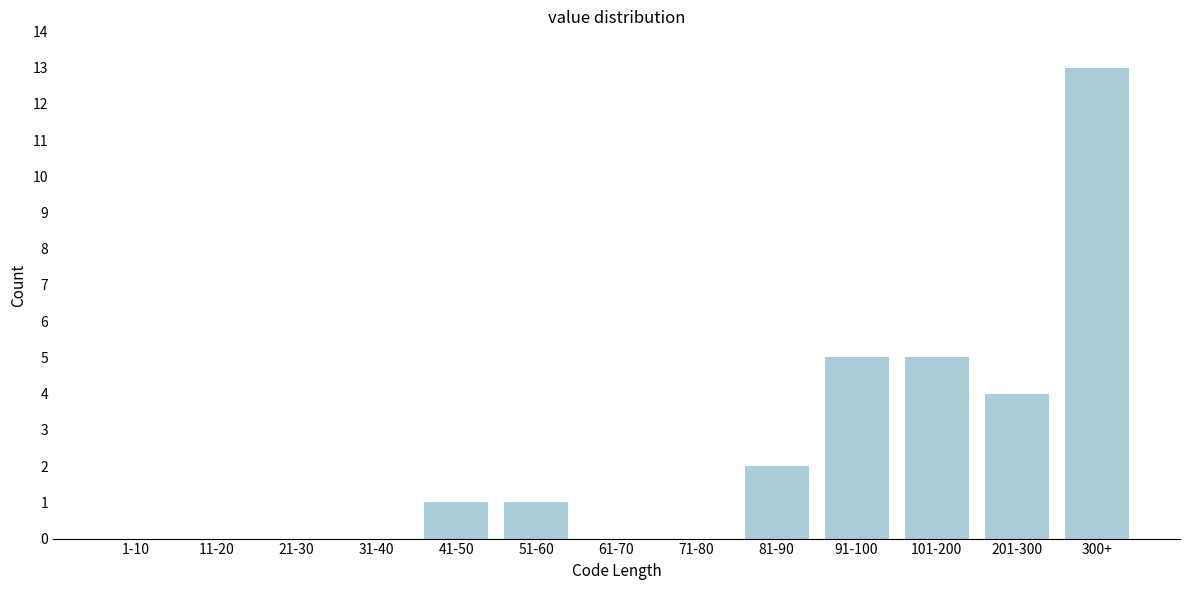

Reading right to left, transcribe all the data shown in this chart.

300+=13	201-300=4	101-200=5	91-100=5	81-90=2	71-80=0	61-70=0	51-60=1	41-50=1	31-40=0	21-30=0	11-20=0	1-10=0